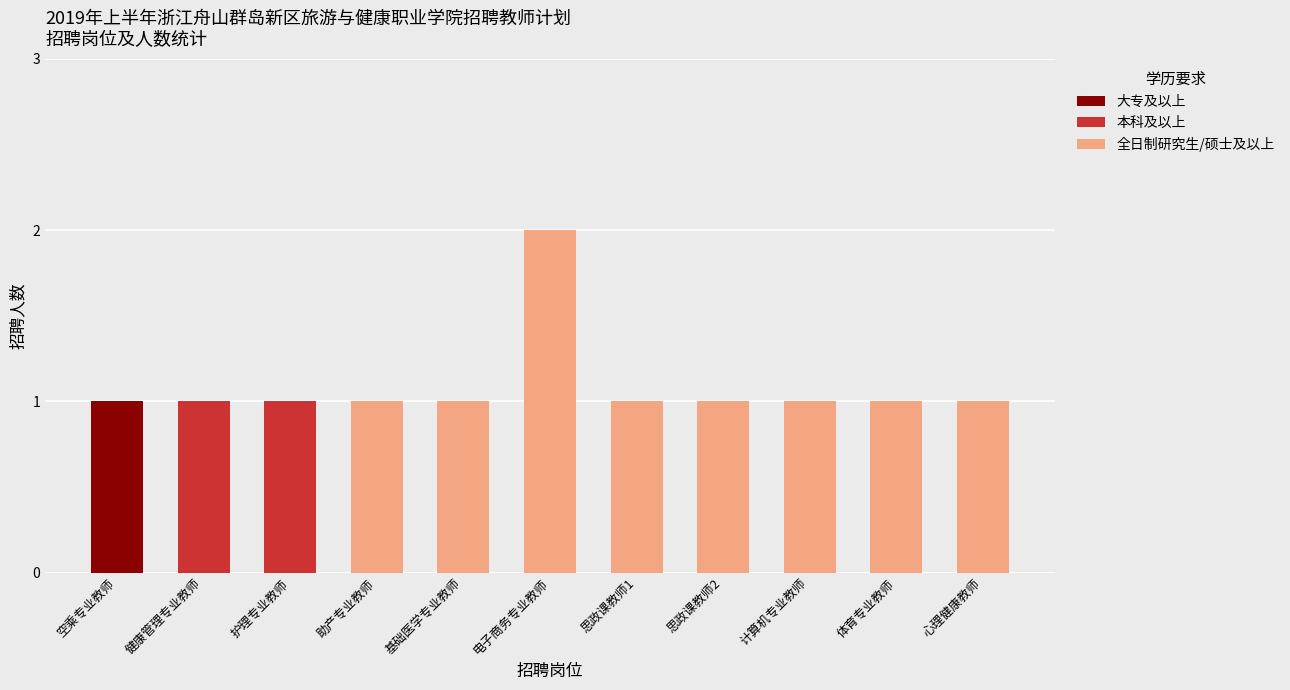

Which category has the highest value in the 大专及以上 series?

空乘专业教师